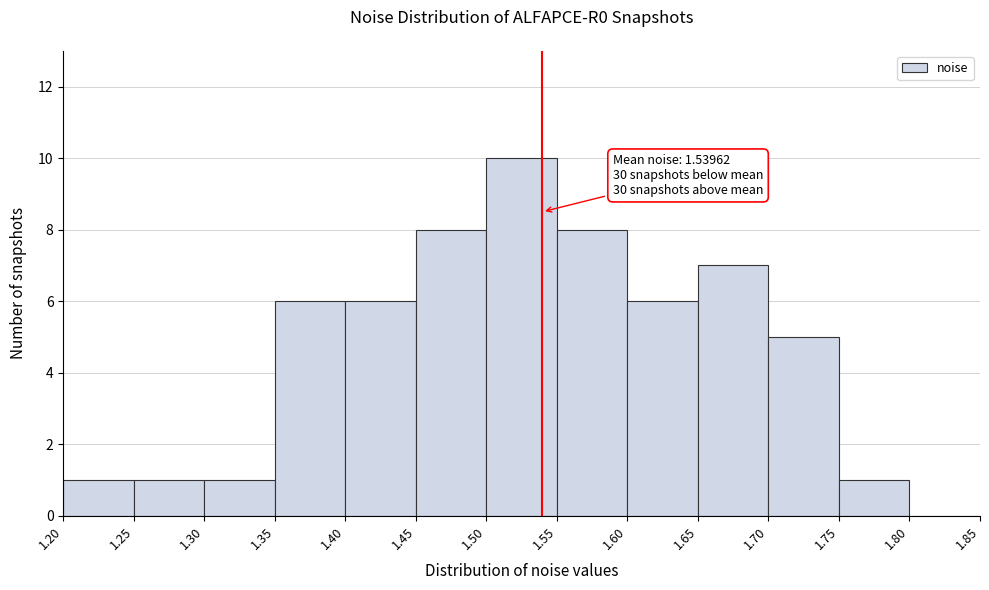

Over which range of the x-axis is the bar tallest?

1.50 to 1.55